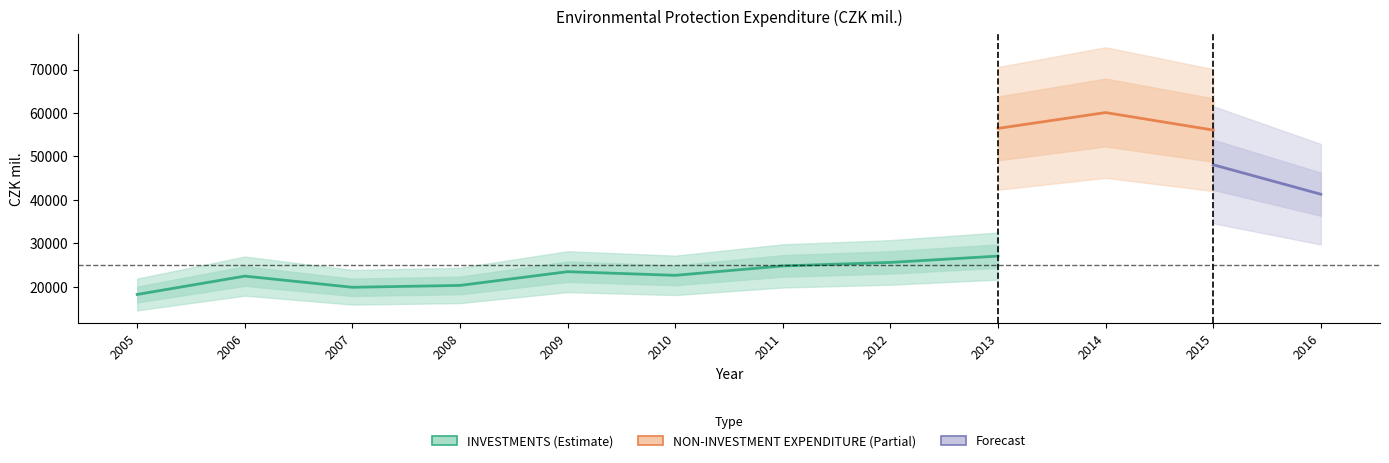

Which category has the highest value across all series?

2014